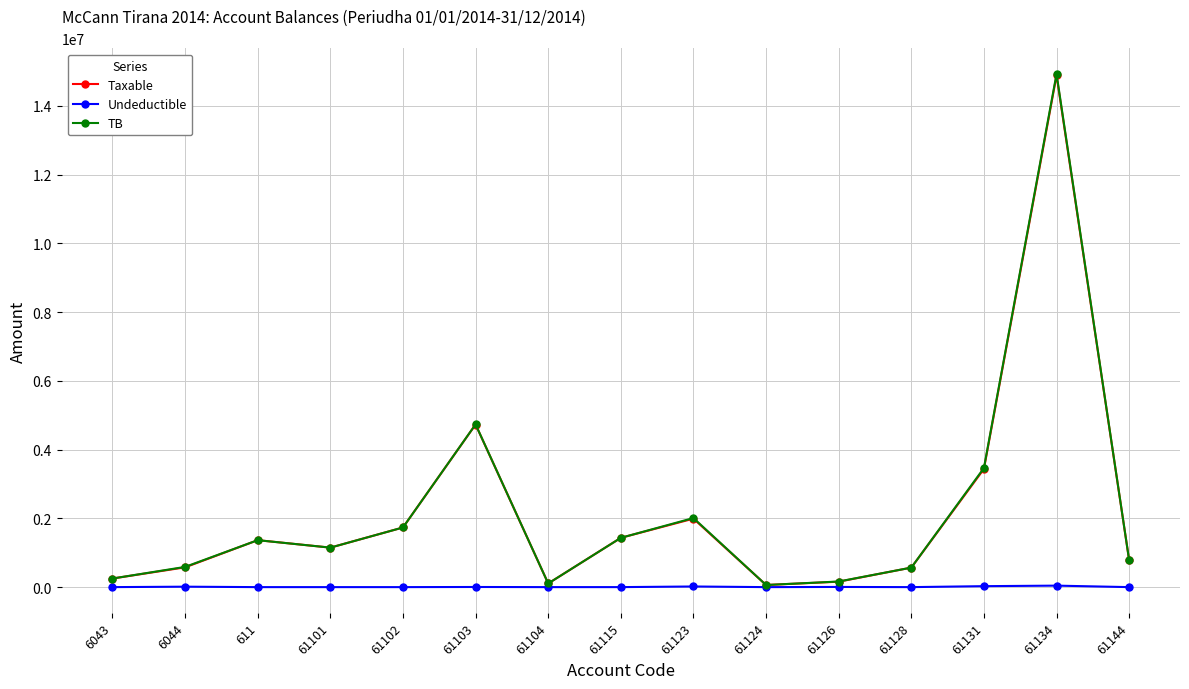

At which category is the sum across all series the highest?

61134